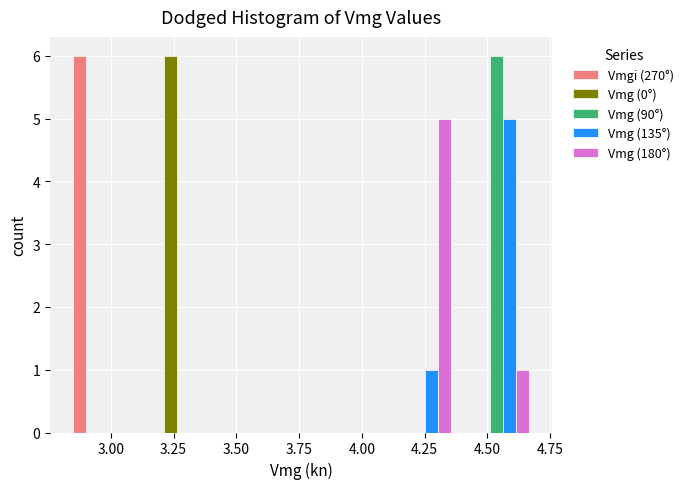

In the Vmg (135°) series, which range on the x-axis has the tallest bar?

4.40 to 4.70